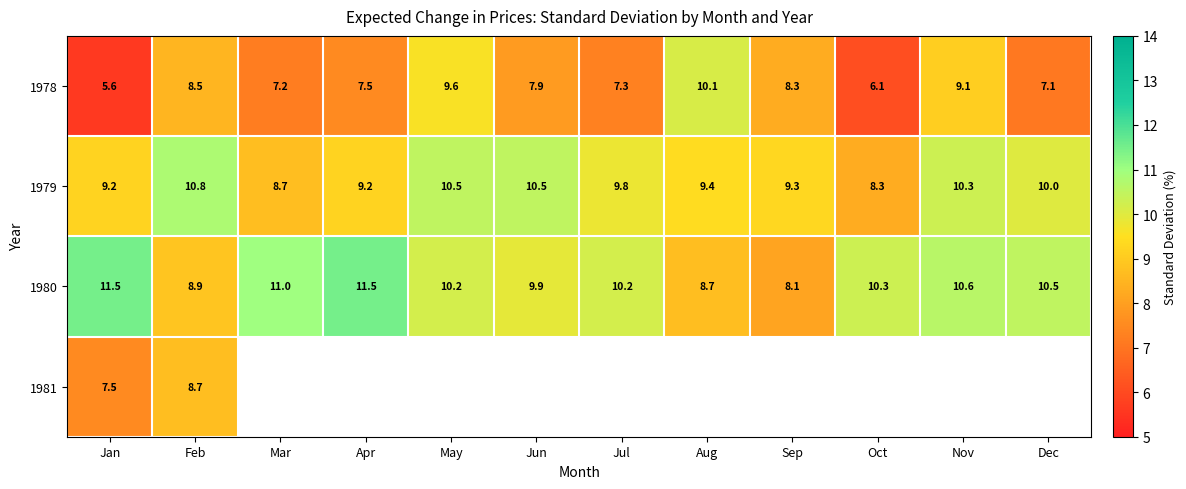

At which category is the sum across all series the highest?

Feb